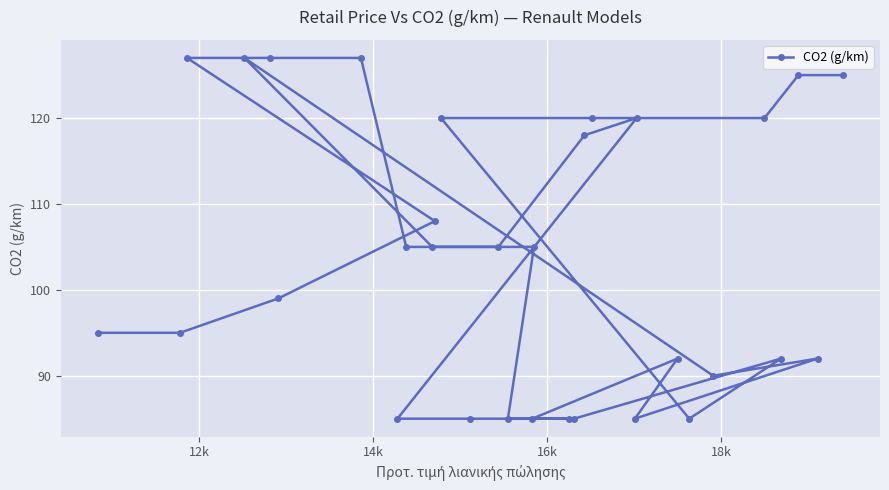

How many values are below 105?

15